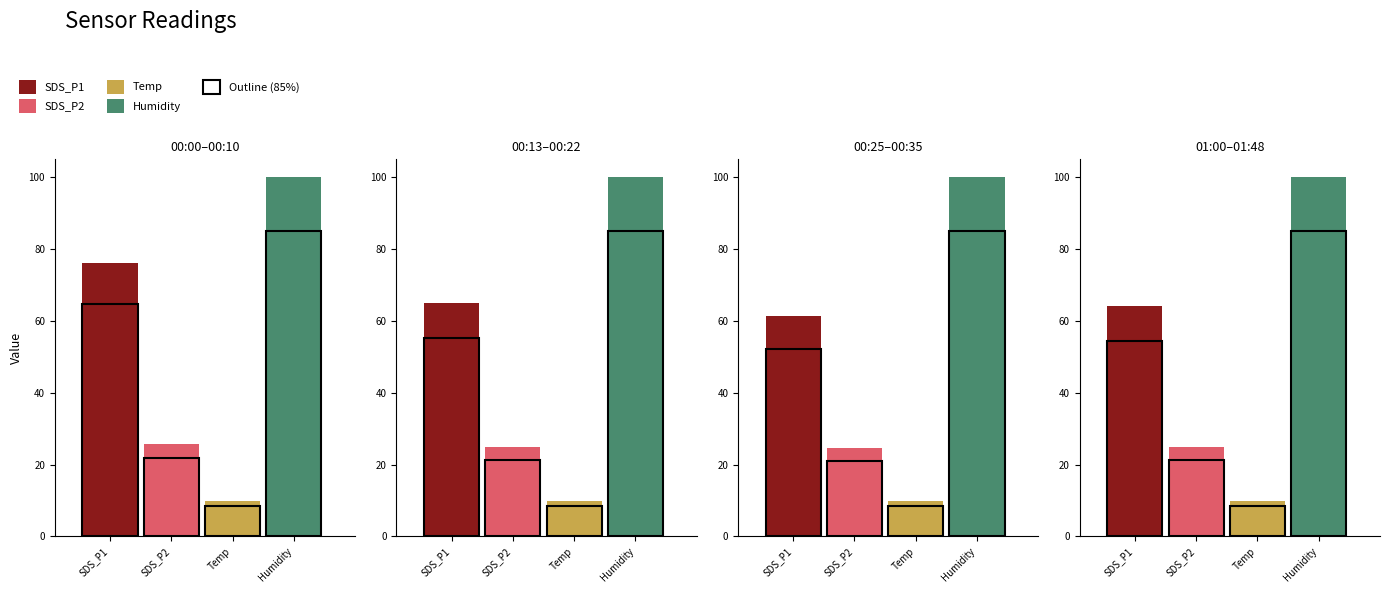

List the series in order of their overall mean, lowest first.

Temp, SDS_P2, SDS_P1, Humidity